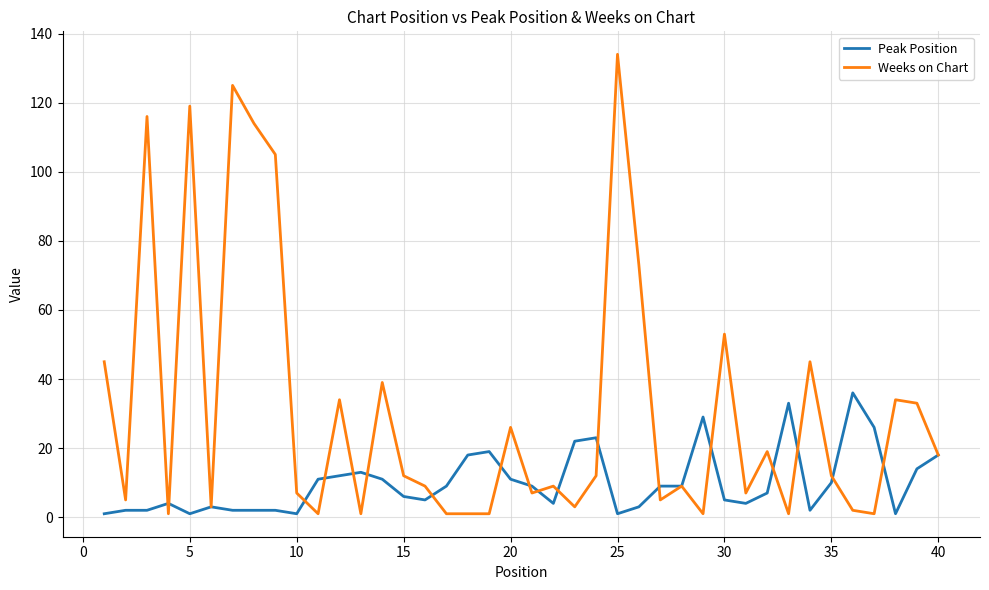

How many lines are shown in the chart?

2